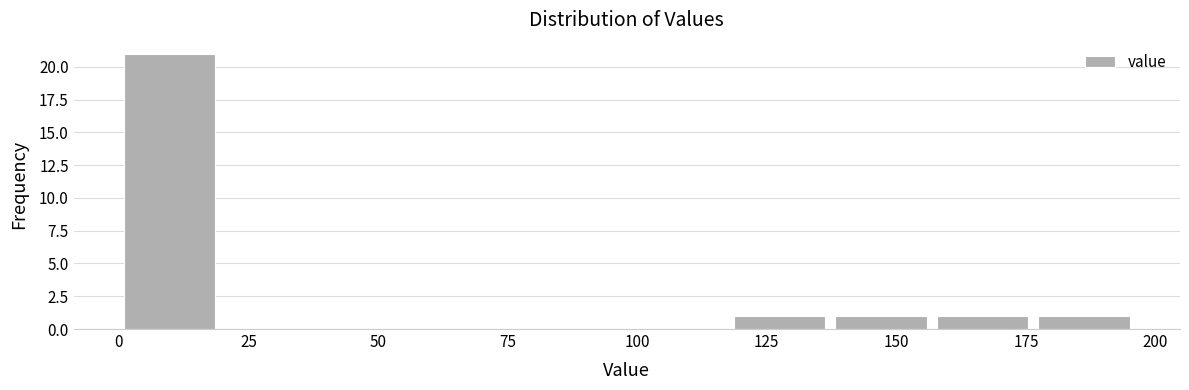

Around what value on the x-axis is the tallest bar? Give the approximate position of its centre, as read against the axis.

10